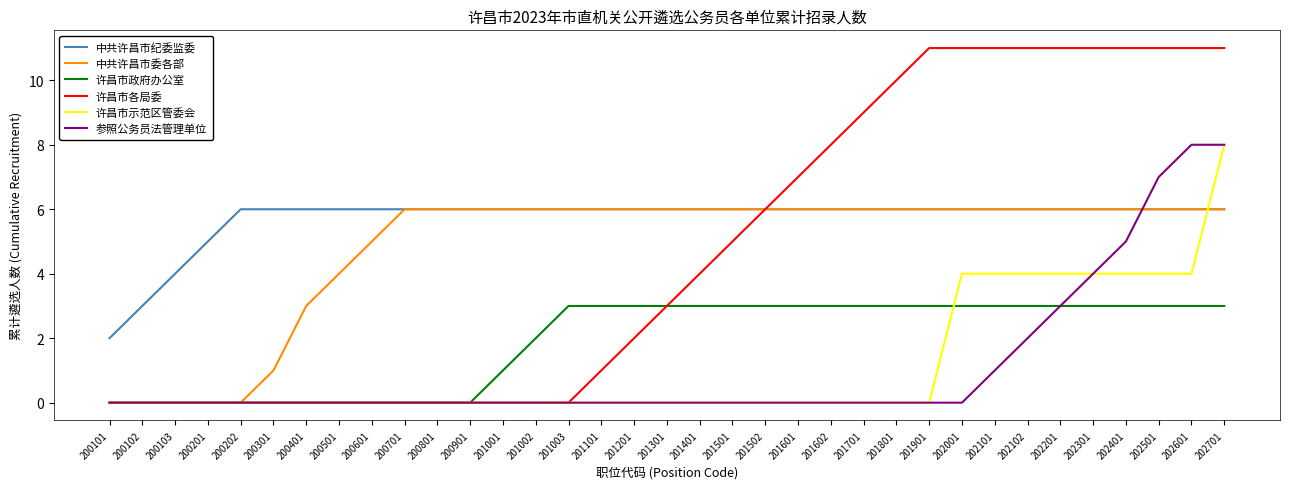

What is the difference between the highest and lowest values at 201501?

6